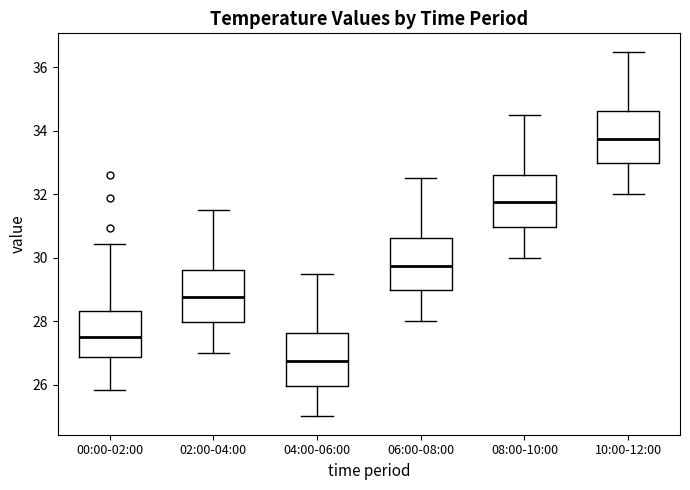

Reading left to right, transcribe this box plot: for each box, give where its median line is, the range the box spans, and where its two whiskers end, as read against the y-axis. The values are not printed on the chart, so give them approximately, as read against the axis.

00:00-02:00: median 27.6, box 26.8 to 28.4, whiskers 25.8 to 30.4
02:00-04:00: median 28.8, box 28.0 to 29.6, whiskers 27.0 to 31.6
04:00-06:00: median 26.8, box 26.0 to 27.6, whiskers 25.0 to 29.6
06:00-08:00: median 29.8, box 29.0 to 30.6, whiskers 28.0 to 32.6
08:00-10:00: median 31.8, box 31.0 to 32.6, whiskers 30.0 to 34.6
10:00-12:00: median 33.8, box 33.0 to 34.6, whiskers 32.0 to 36.6